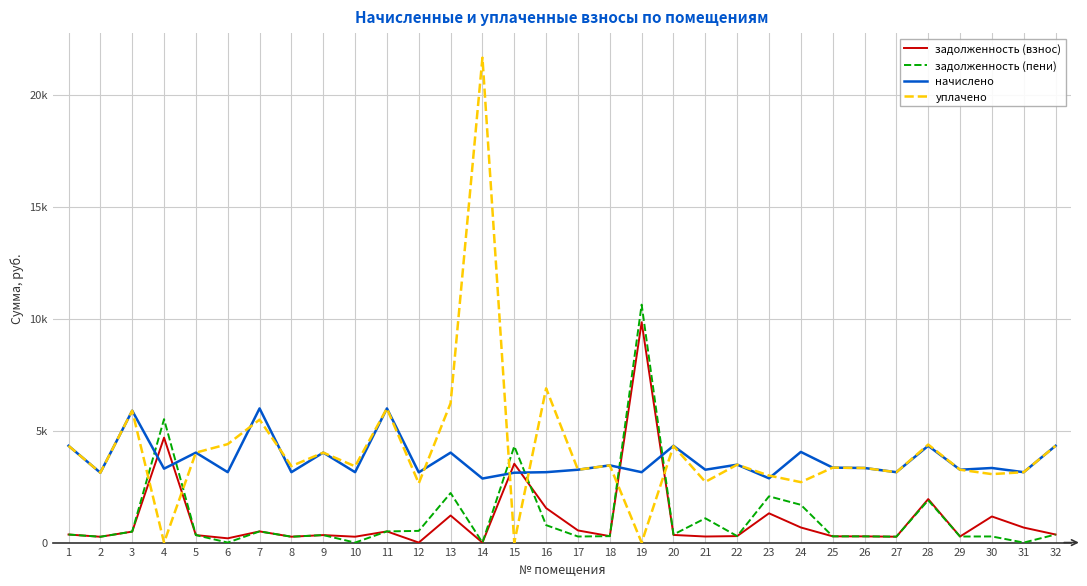

In начислено, how many points are lower than both neighbors (excluding endpoints)?

13